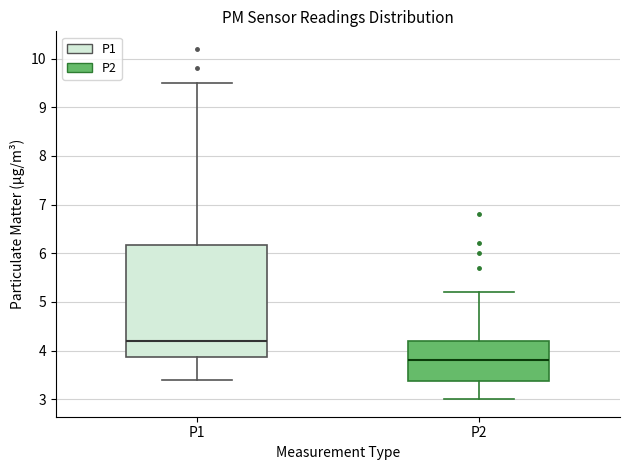

Which box is the tallest, from its lower edge to its upper edge?

P1